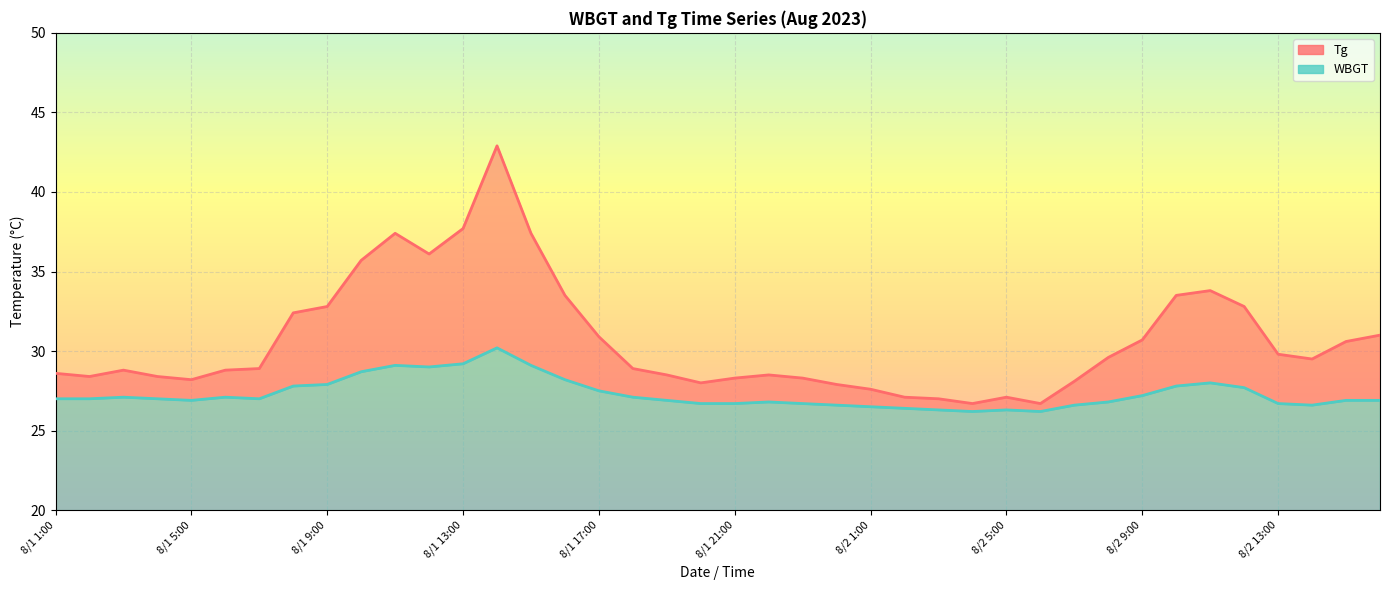

At how many categories does at least one series exceed 32?

12